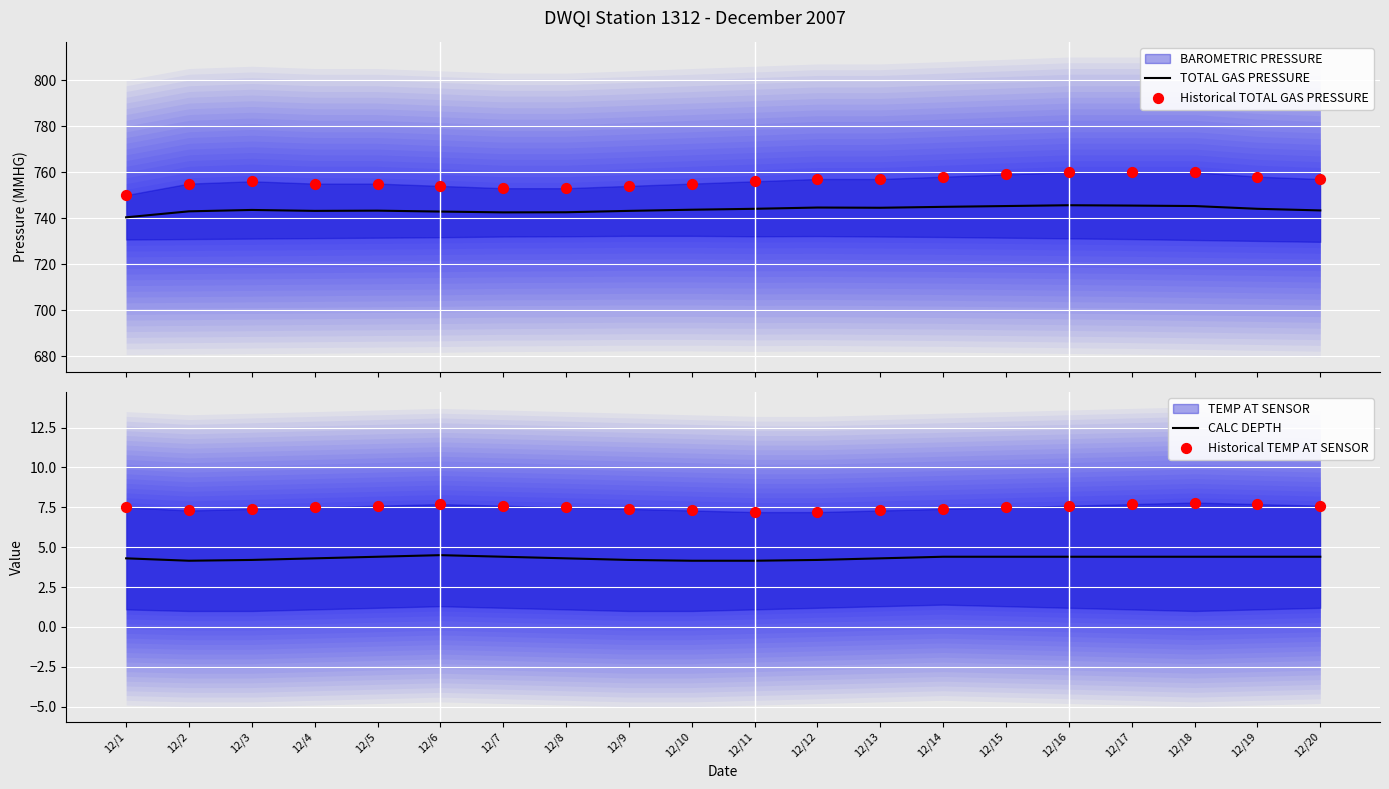

Which series has the largest total across all categories?

Historical TOTAL GAS PRESSURE